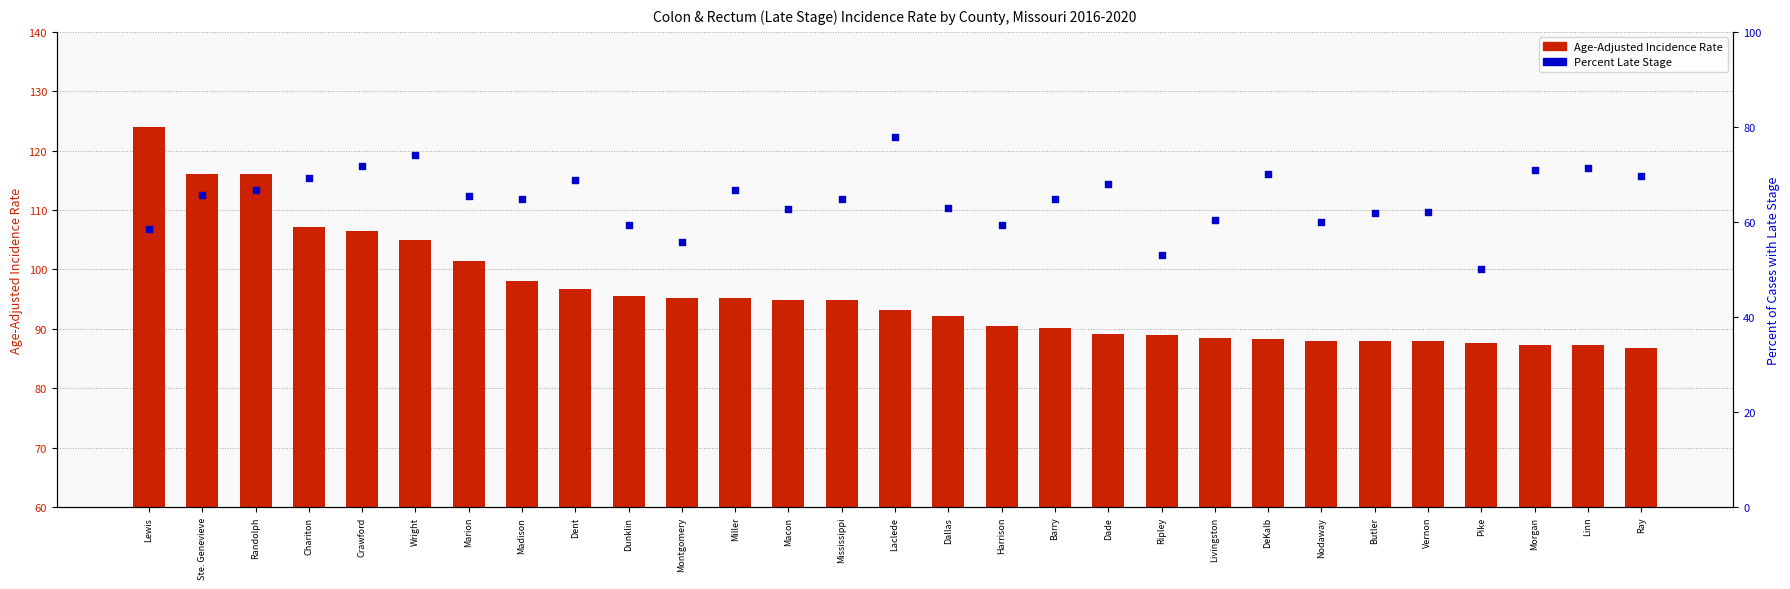

What is the total value across all series at Dade?

157.2